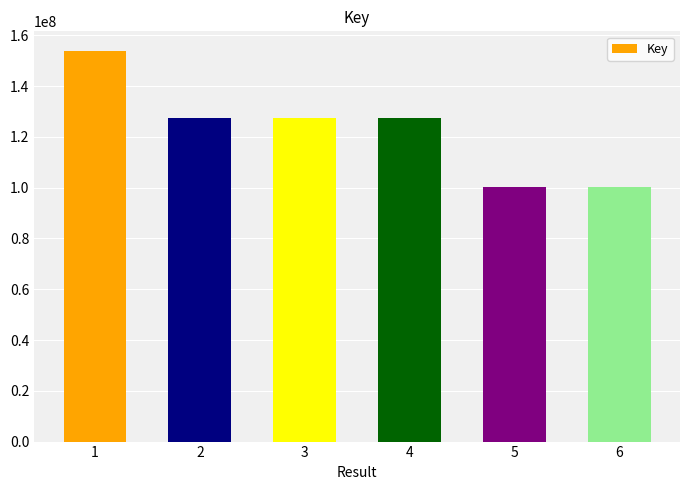

At which category does the chart reach its peak across all series?

1